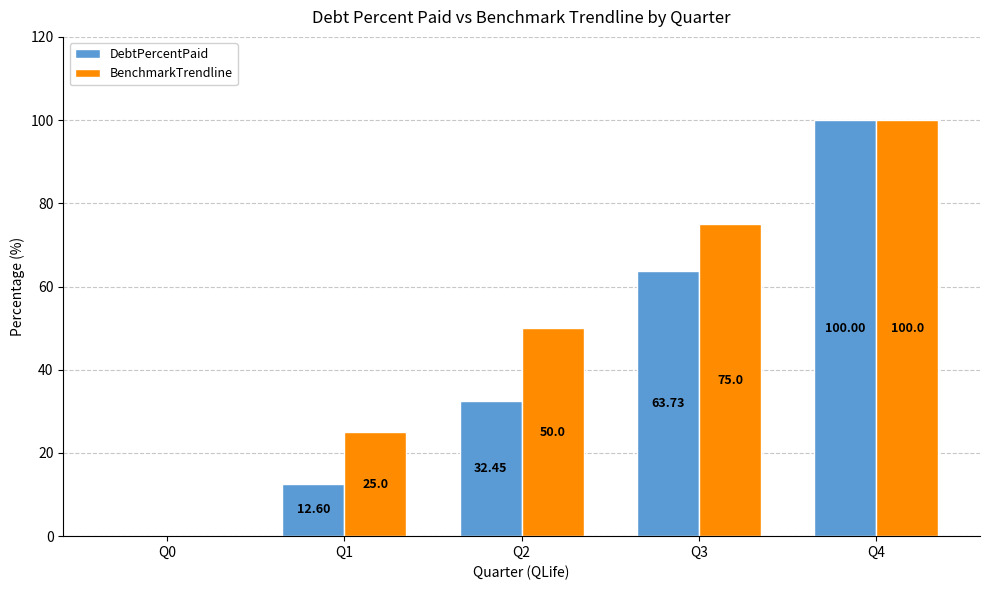

Which series has the largest total across all categories?

BenchmarkTrendline